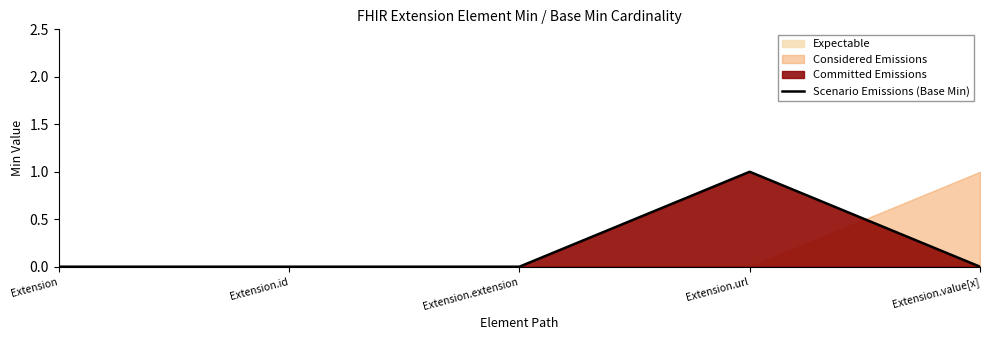

Rank the categories by value from highest to lowest.

Extension.url, Extension, Extension.id, Extension.extension, Extension.value[x]